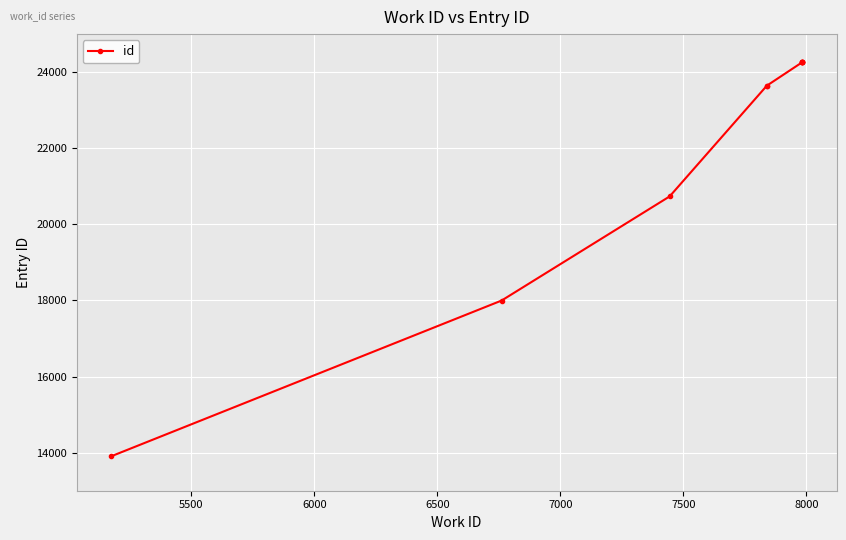

What is the greatest value displayed?

24260